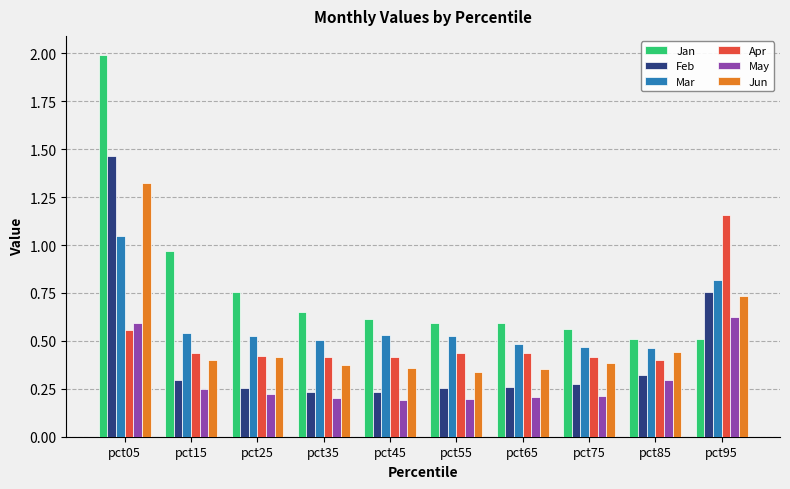

What is the maximum value shown in the chart?

2.0